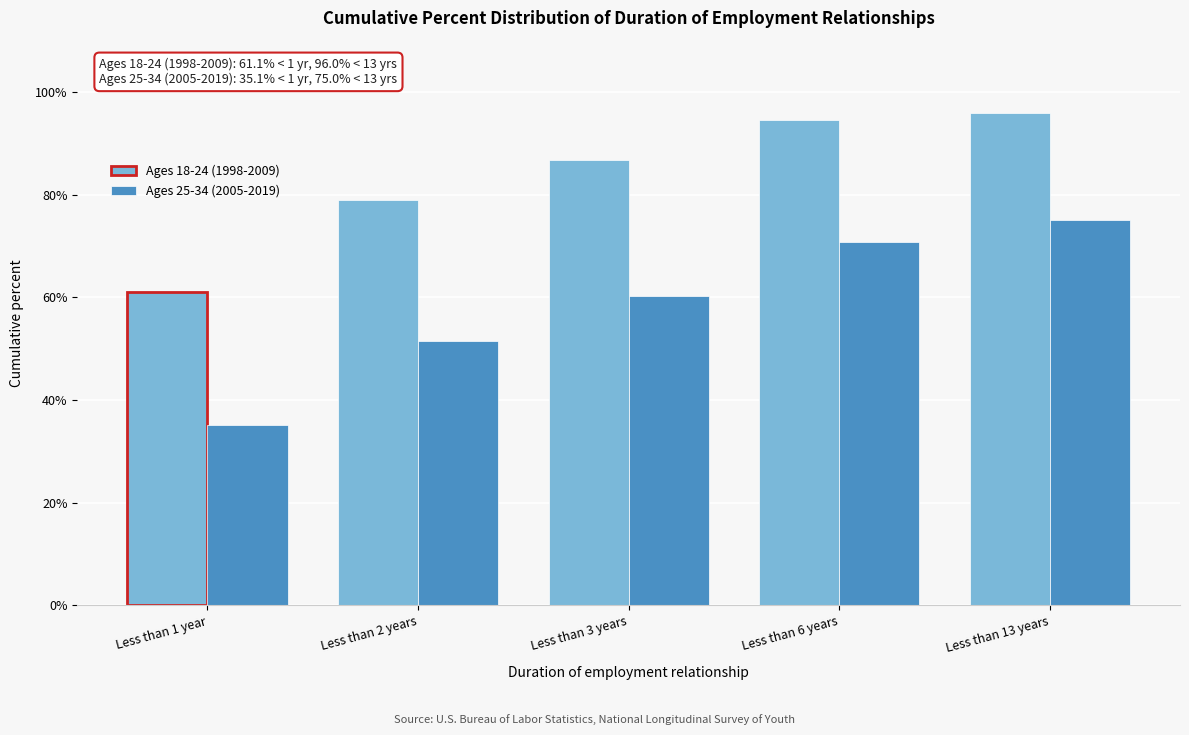

Reading left to right, what are all the values shown in this chart?

Ages 18-24 (1998-2009): 61.1	78.9	86.7	94.5	96.0
Ages 25-34 (2005-2019): 35.1	51.5	60.3	70.7	75.0